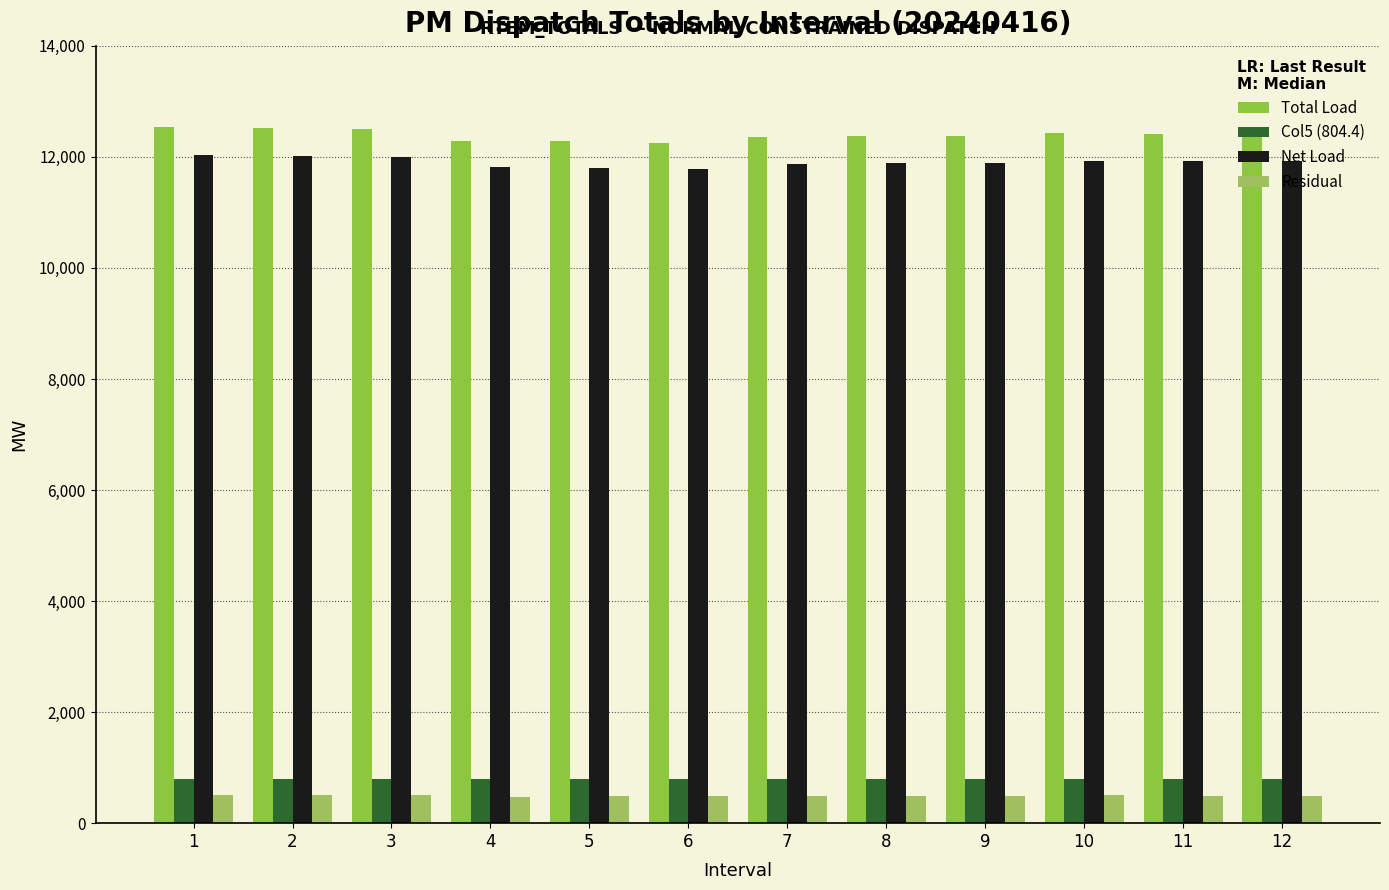

What are all the series names shown in the legend?

Total Load, Col5 (804.4), Net Load, Residual